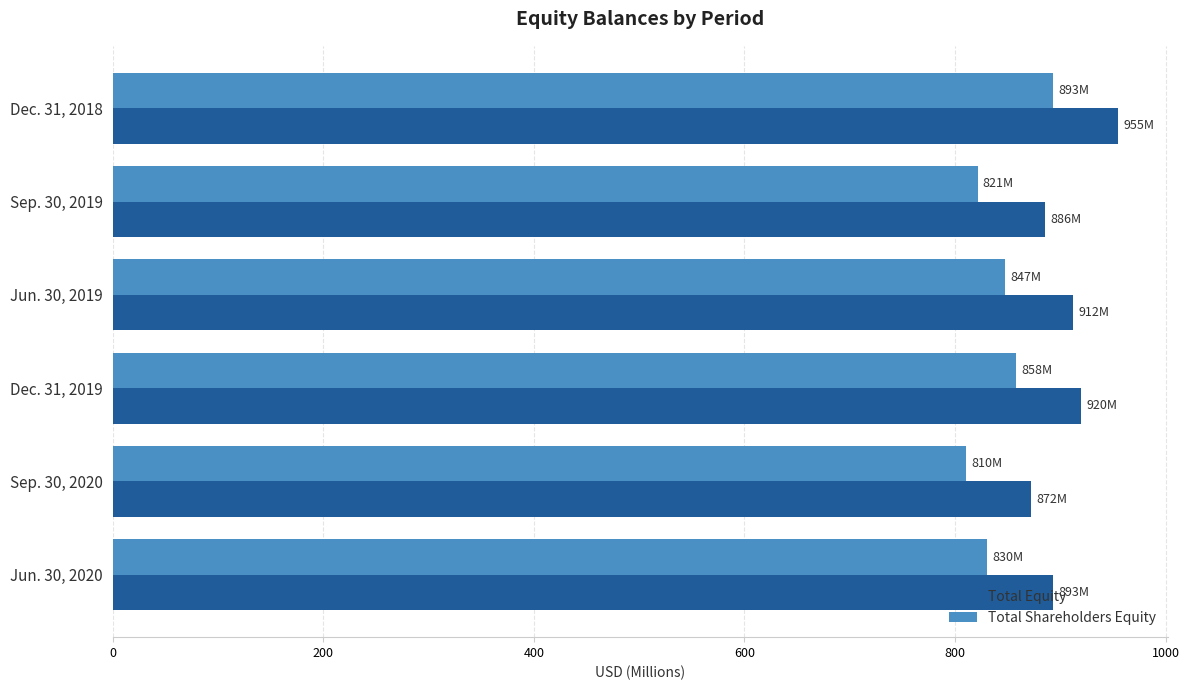

What is the spread (max minus min) of values at Sep. 30, 2020?

62.0